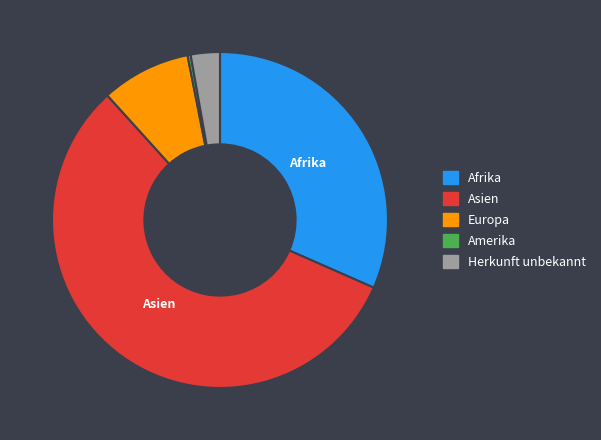

Is the sum of Europa and Asien greater than half?

Yes